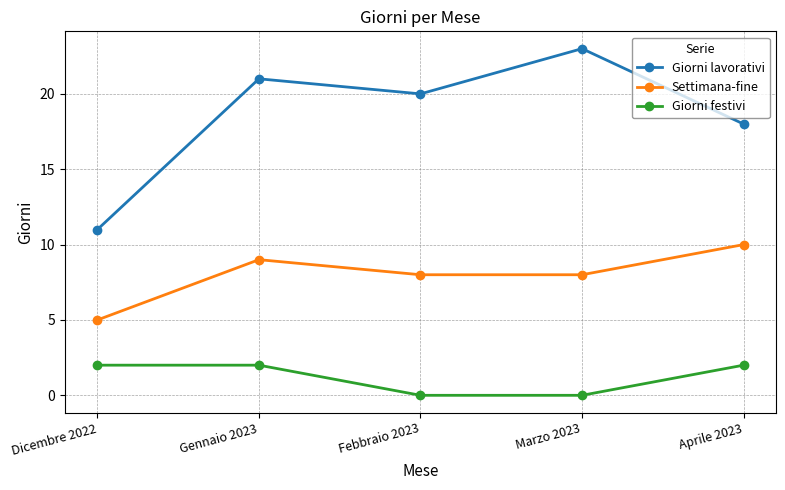

What are all the series names shown in the legend?

Giorni lavorativi, Settimana-fine, Giorni festivi